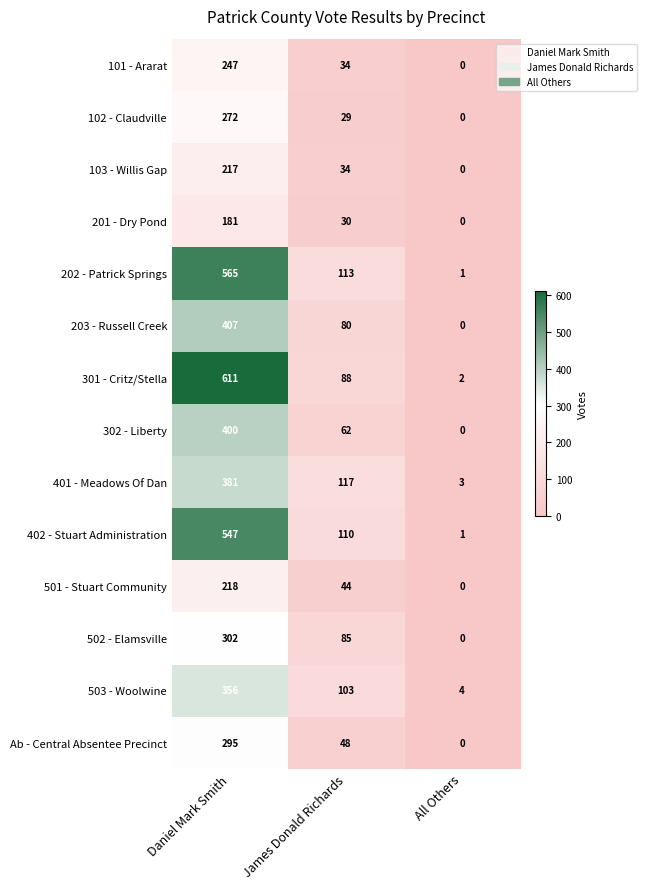

How many positive values does the 501 - Stuart Community series have?

2